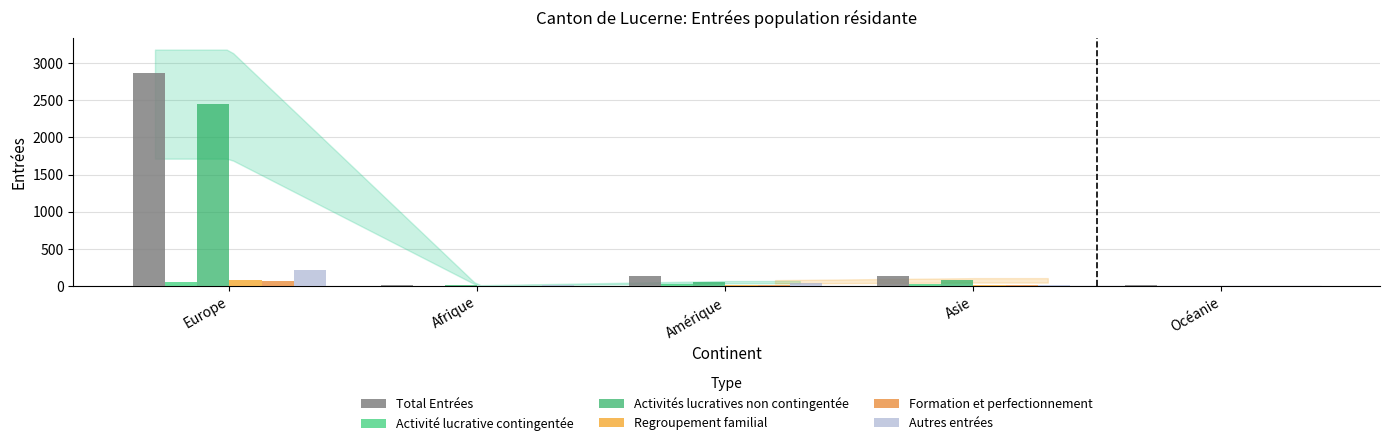

Rank the series at Europe from lowest to highest value.

Activité lucrative contingentée, Formation et perfectionnement, Regroupement familial, Autres entrées, Activités lucratives non contingentée, Total Entrées